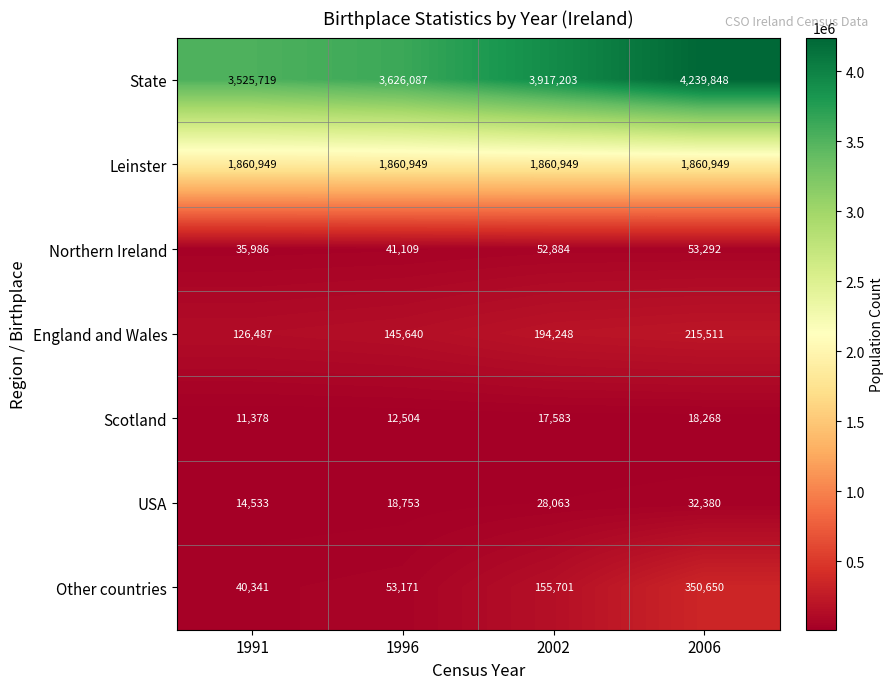

Which series changed the most between 1996 and 2002?

State